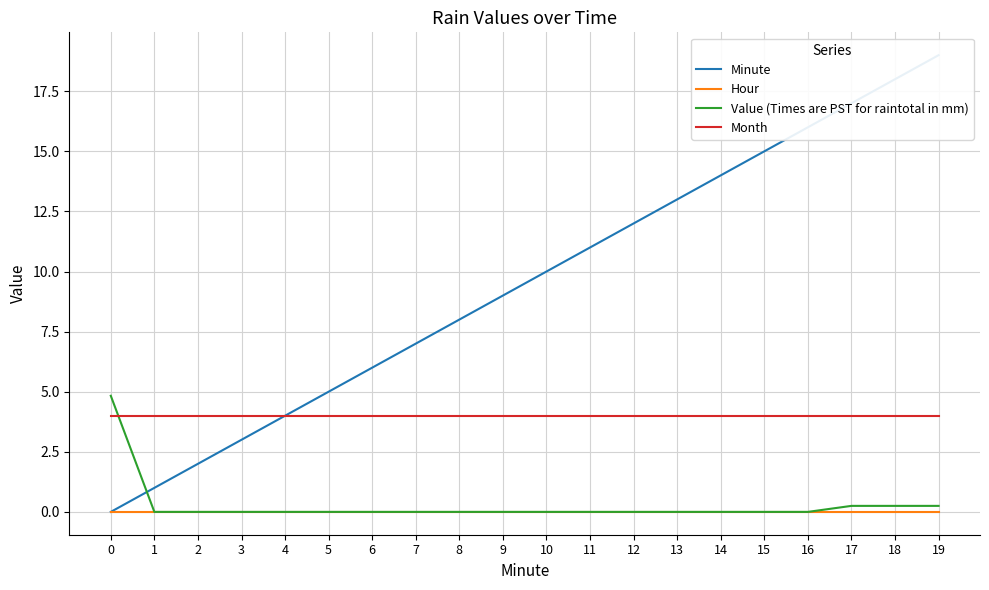

Is this an area chart (filled region under the line)?

No